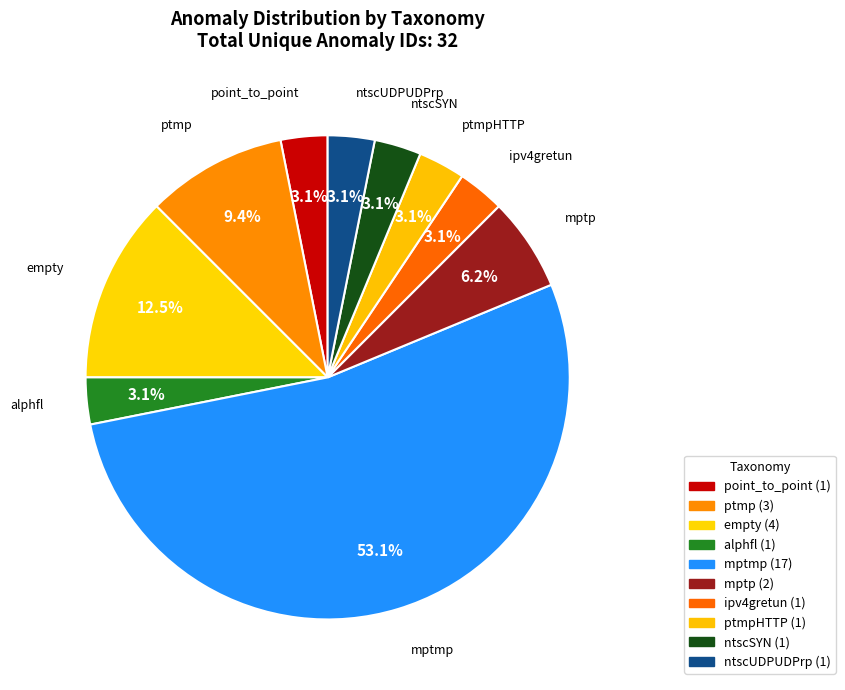

Do point_to_point and mptp together represent more than half of the pie?

No